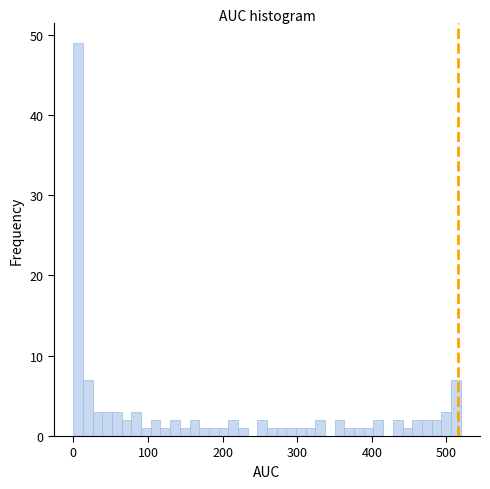

Read against the x-axis, roughly where is the centre of the tallest bar?

10